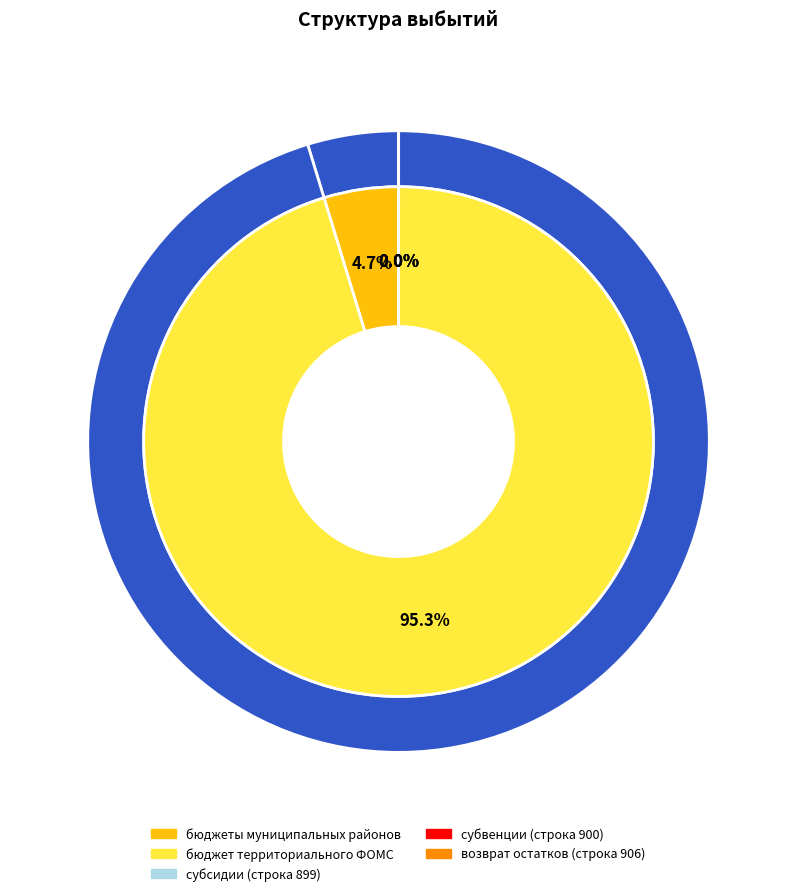

The субвенции slice represents 99% of the pie. True or false?

False